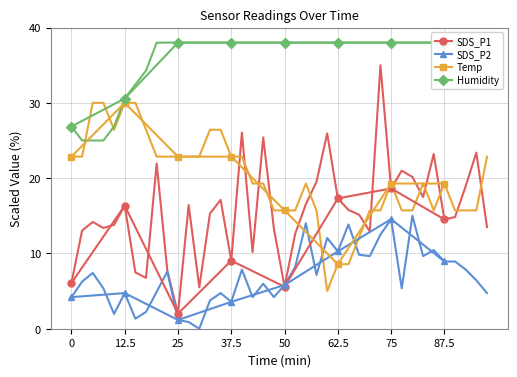

What is the difference between the maximum and minimum values in the SDS_P1 series?

16.6